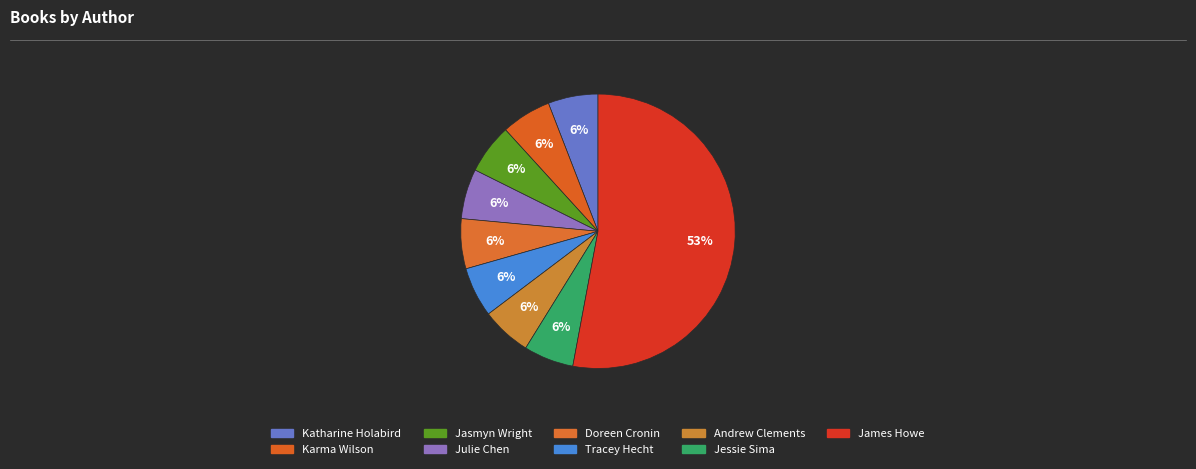

Count the number of slices in the pie.

9